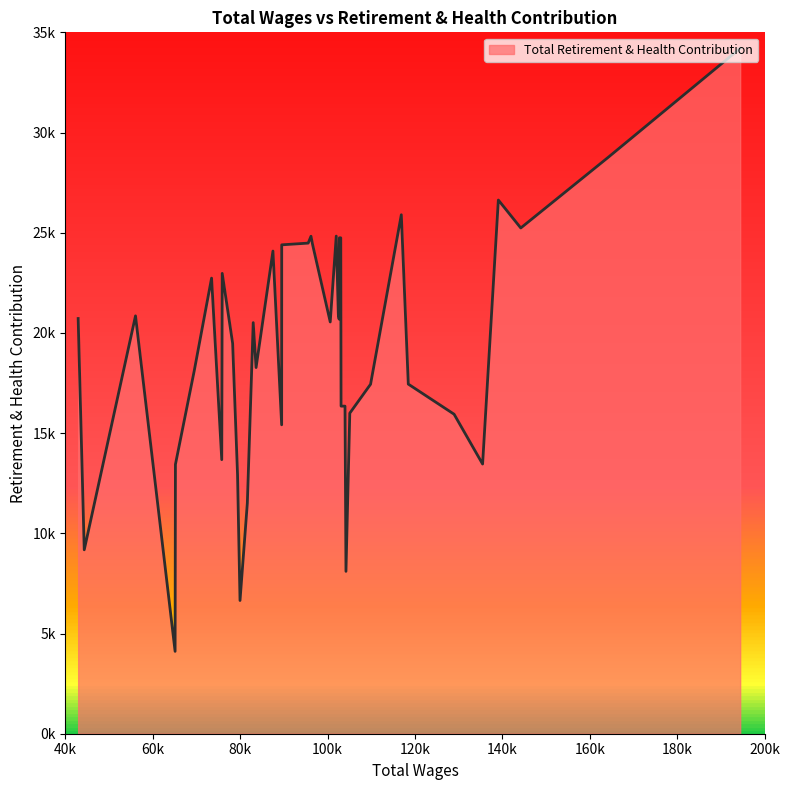

Does the chart have visible grid lines?

No